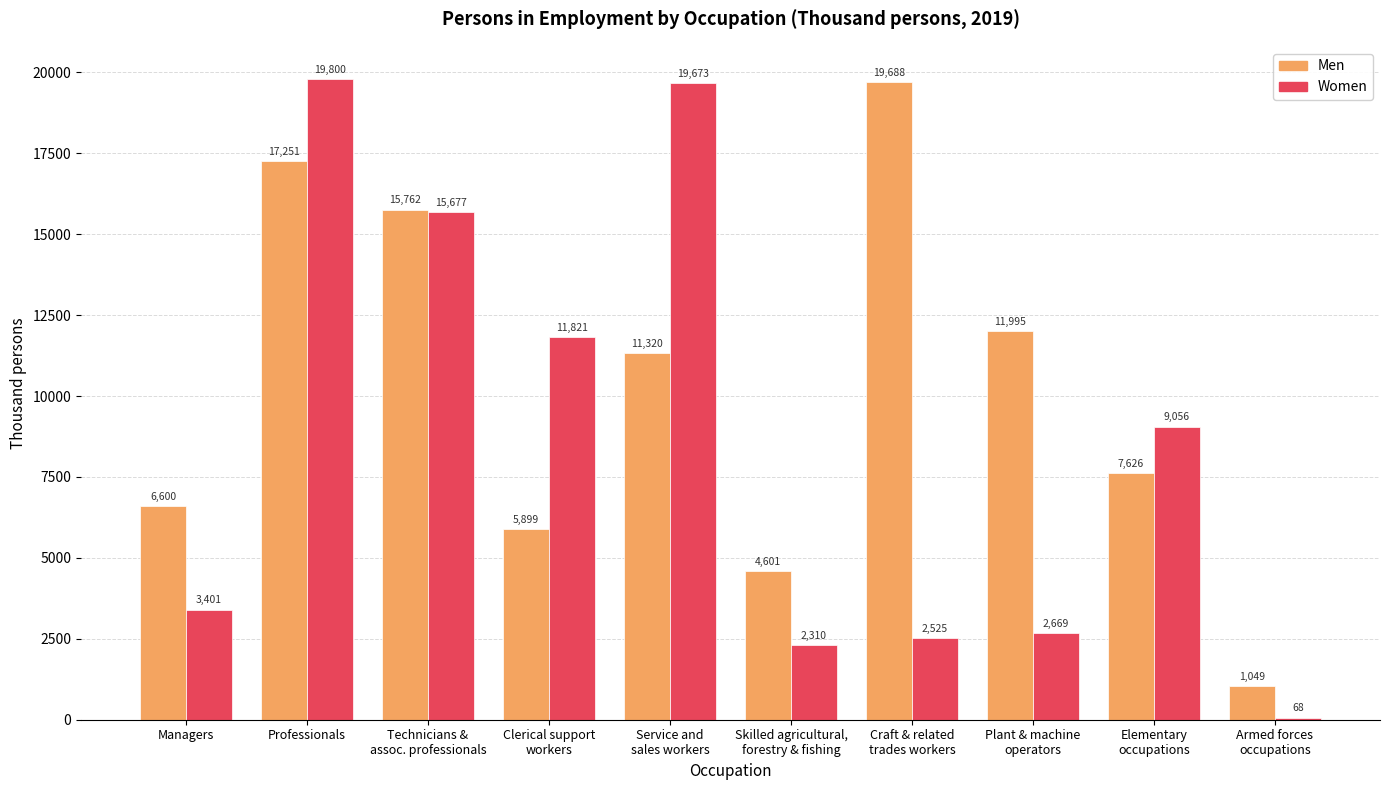

How many data points in Men are less than 11320?

5